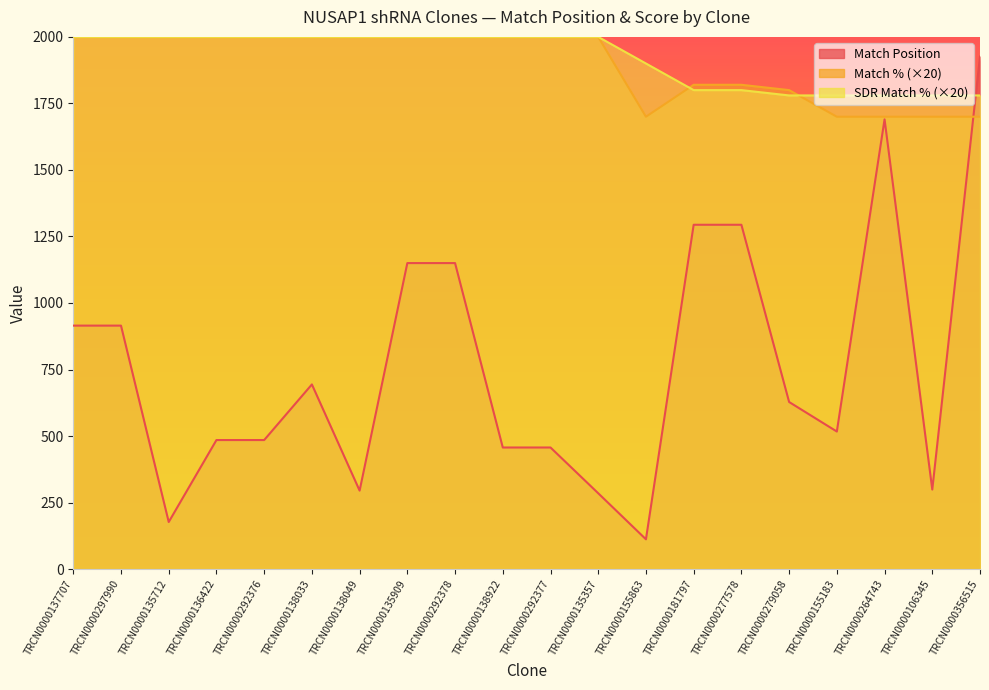

How many intersections are there between Match Position and Match %?

1